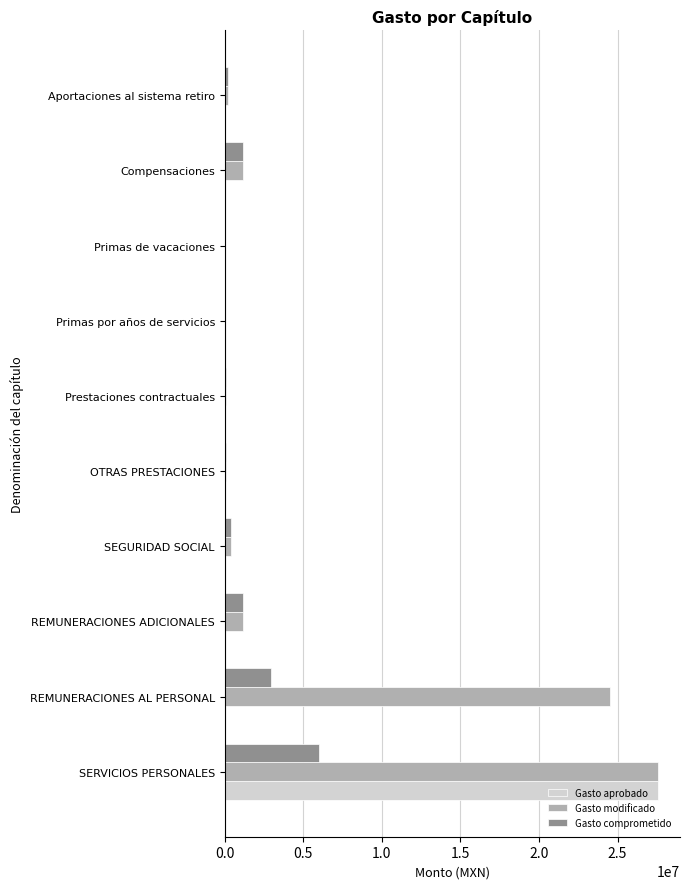

What is the maximum value for Gasto aprobado?

27589243.7